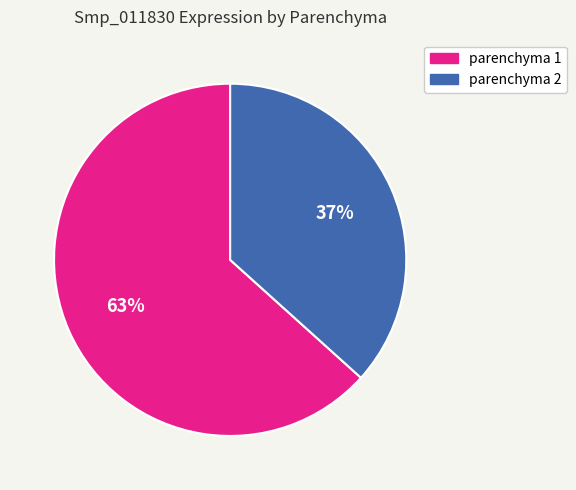

True or false: parenchyma 2 accounts for 28% of the total.

False